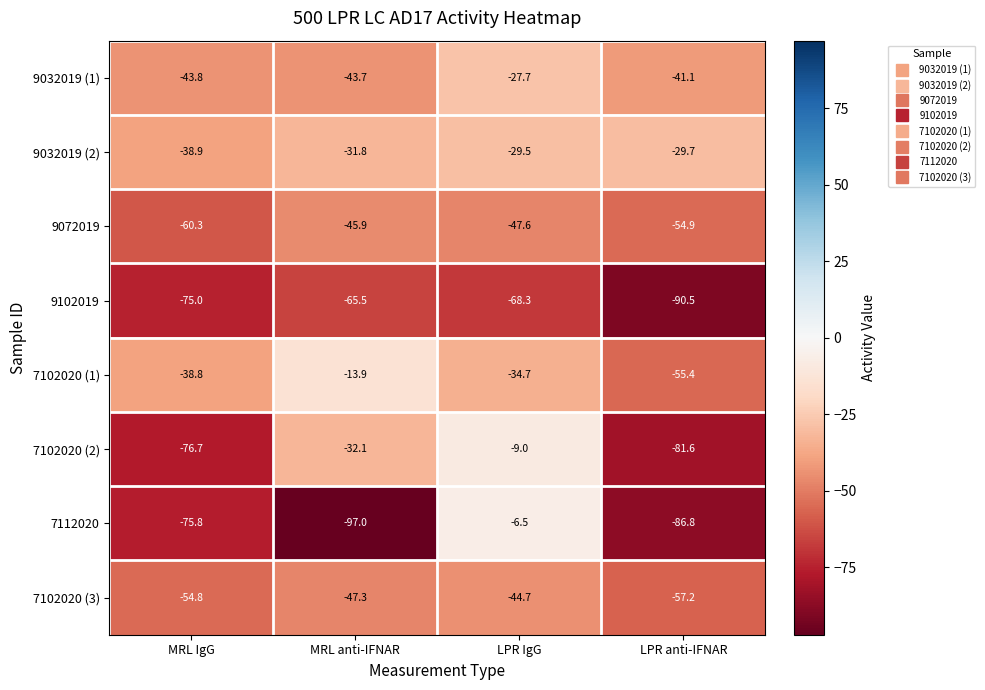

Which category has the lowest value across all series?

MRL anti-IFNAR